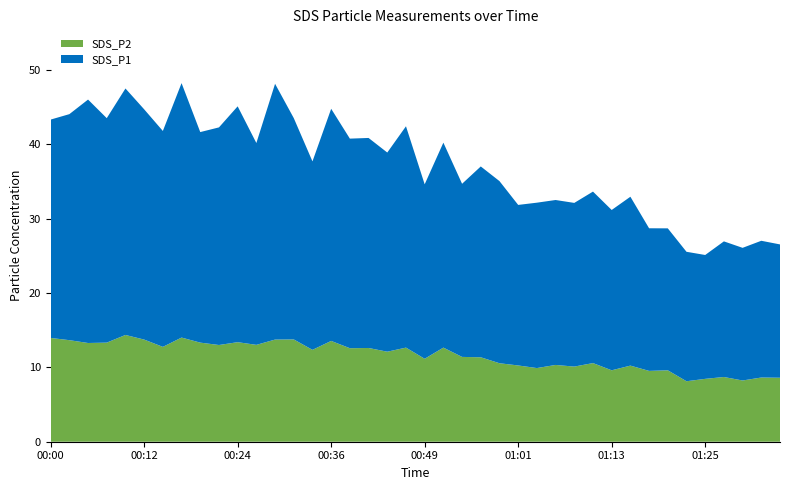

Reading left to right, list all the values displayed in this chart.

SDS_P1: 29.4	30.4	32.7	30.2	33.1	30.9	29.0	34.2	28.3	29.2	31.7	27.1	34.4	29.8	25.3	31.2	28.2	28.2	26.8	29.8	23.4	27.6	23.3	25.6	24.5	21.6	22.2	22.2	22.0	23.1	21.6	22.7	19.2	19.1	17.4	16.6	18.2	17.8	18.4	17.9
SDS_P2: 13.9	13.7	13.3	13.3	14.3	13.7	12.8	14.0	13.3	13.0	13.4	13.0	13.7	13.8	12.3	13.6	12.6	12.6	12.1	12.7	11.2	12.7	11.4	11.3	10.6	10.2	9.9	10.3	10.1	10.6	9.6	10.2	9.5	9.6	8.1	8.4	8.7	8.2	8.6	8.6